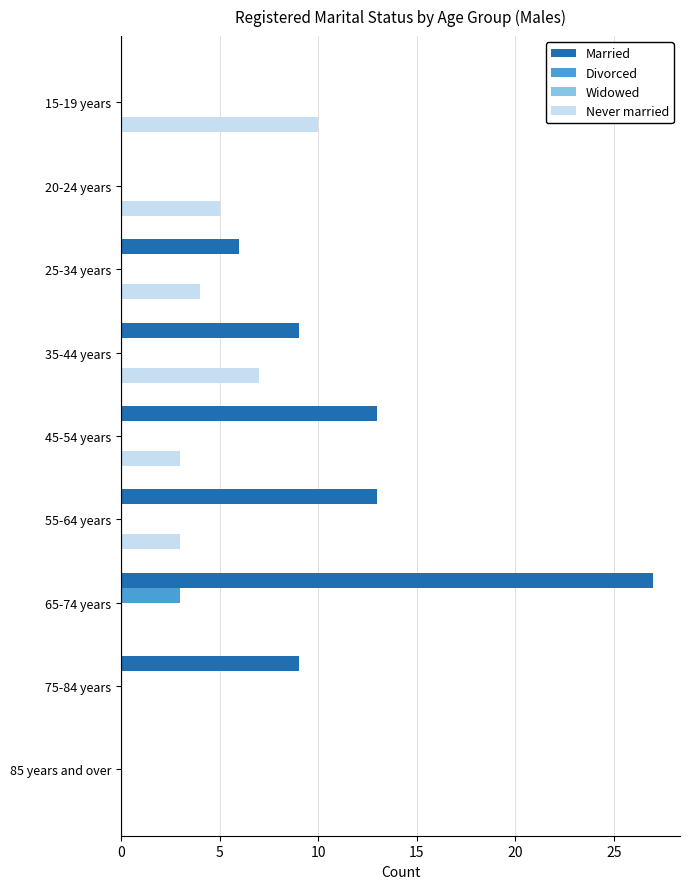

Is the value of Never married at 55-64 years greater than the value of Married at 45-54 years?

No